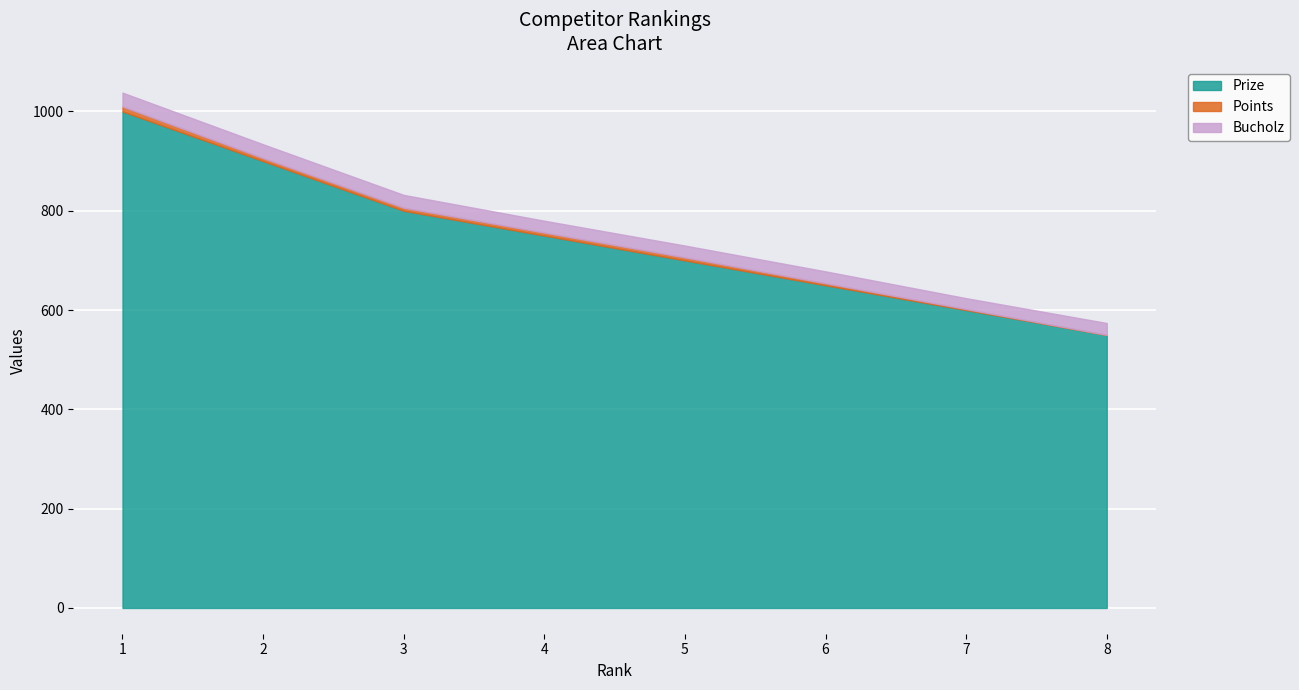

How many data points in Bucholz are less than 24?

1